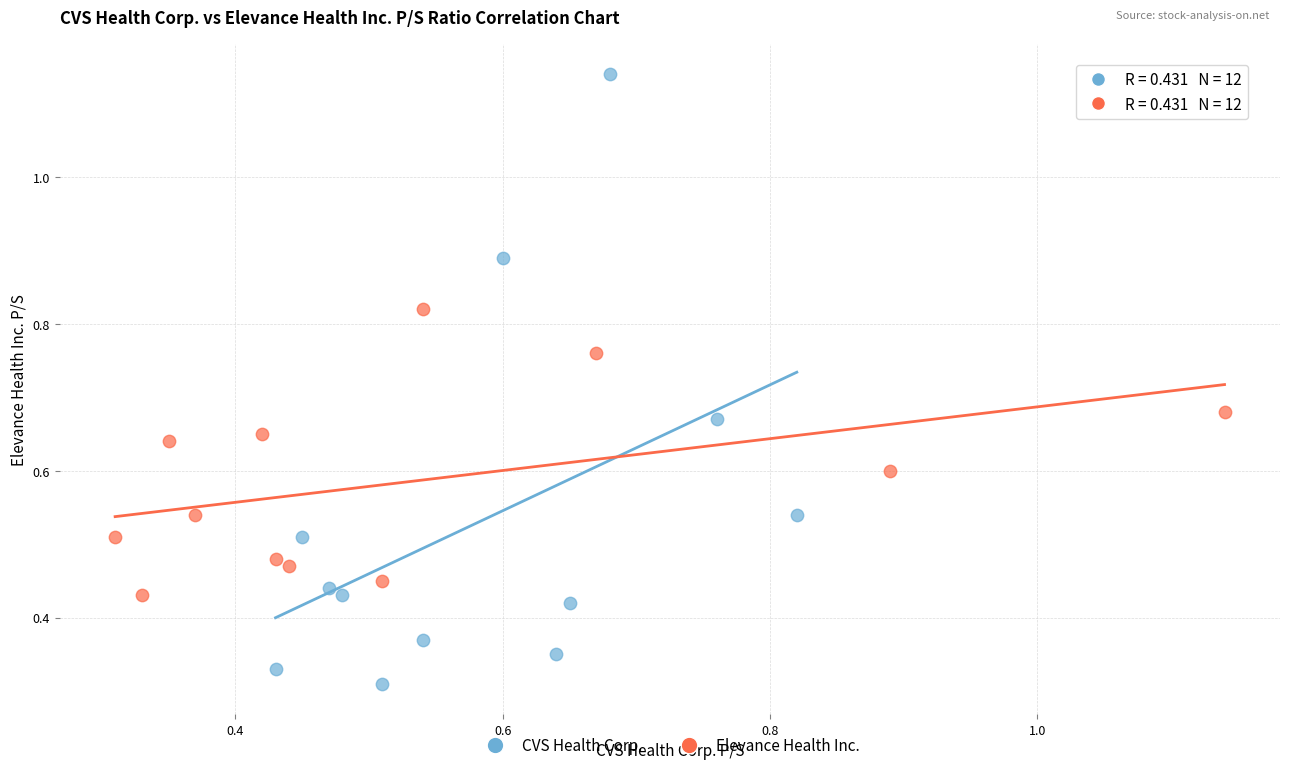

Which series has the largest Y range (max minus min)?

CVS Health Corp.